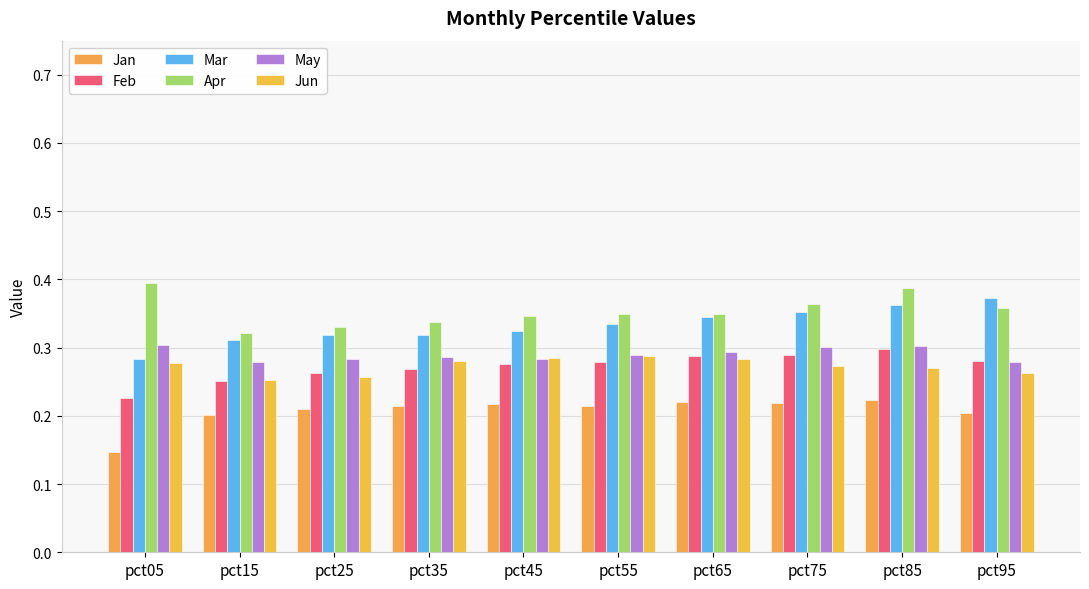

Are the bars horizontal?

No